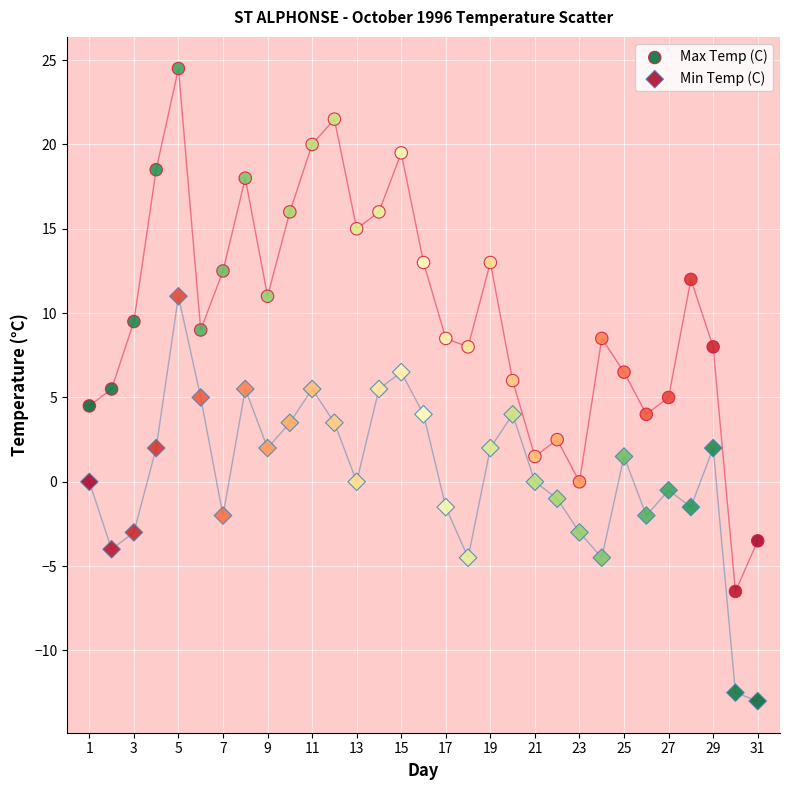

What is the X range (max minus min) for the scatter plot?

30.0